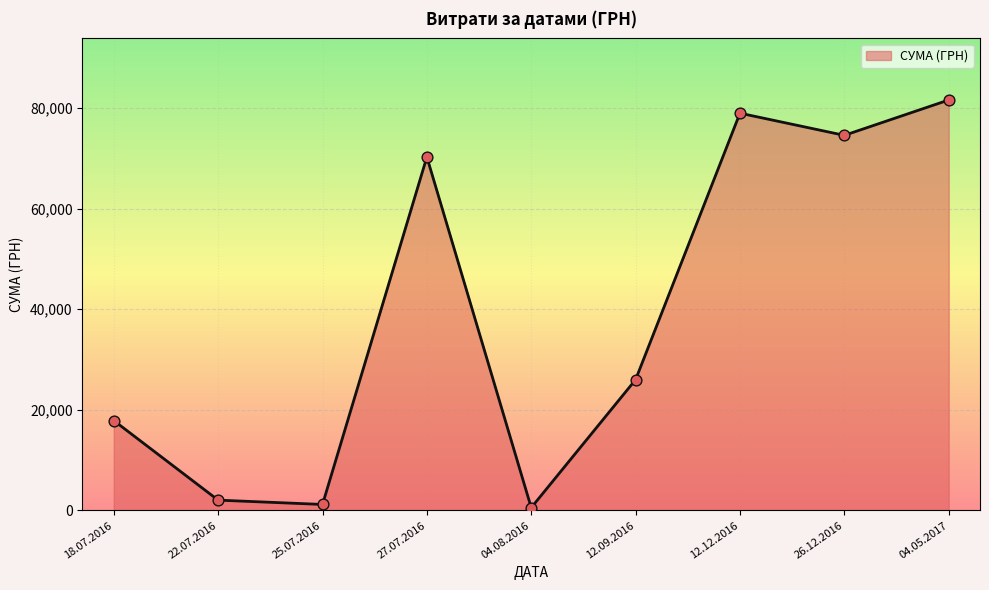

Which has a higher value, 27.07.2016 or 25.07.2016?

27.07.2016